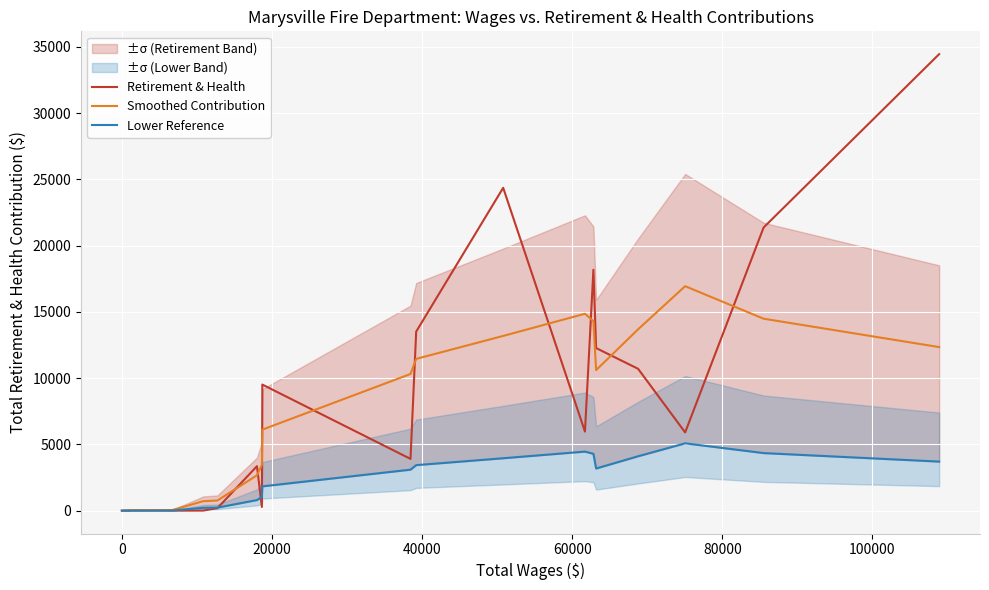

How many interior local peaks does the Smoothed Contribution series have?

3